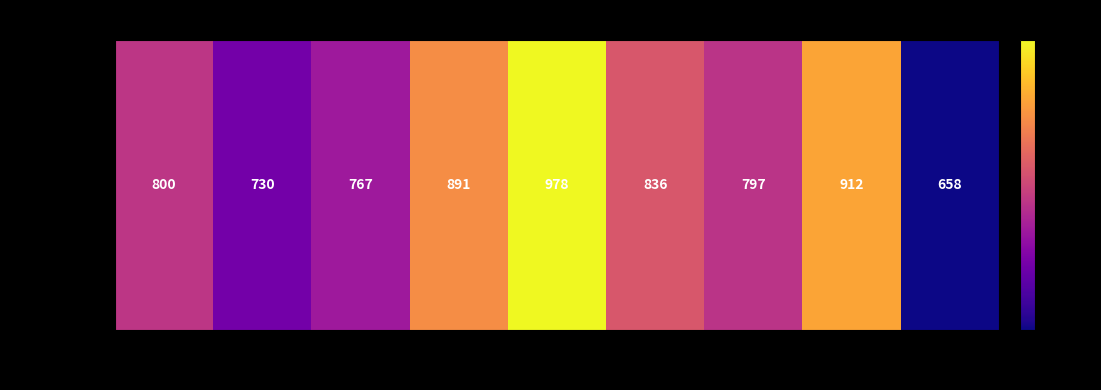

What is the change in value from 2 to 10?

+91